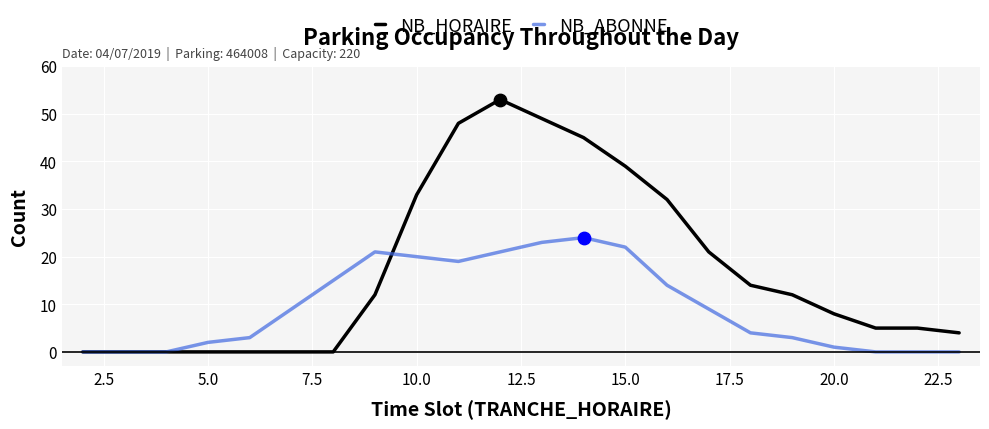

Rank the series by their average value, from highest to lowest.

NB_HORAIRE, NB_ABONNE